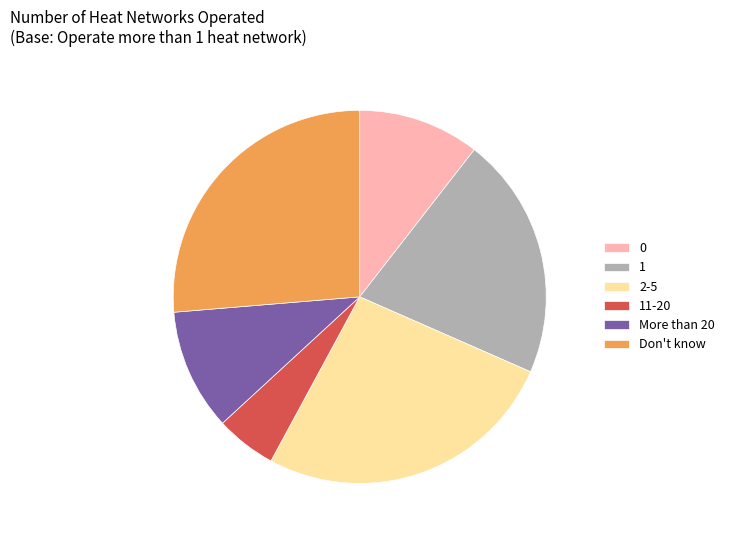

Which slice is the smallest?

11-20